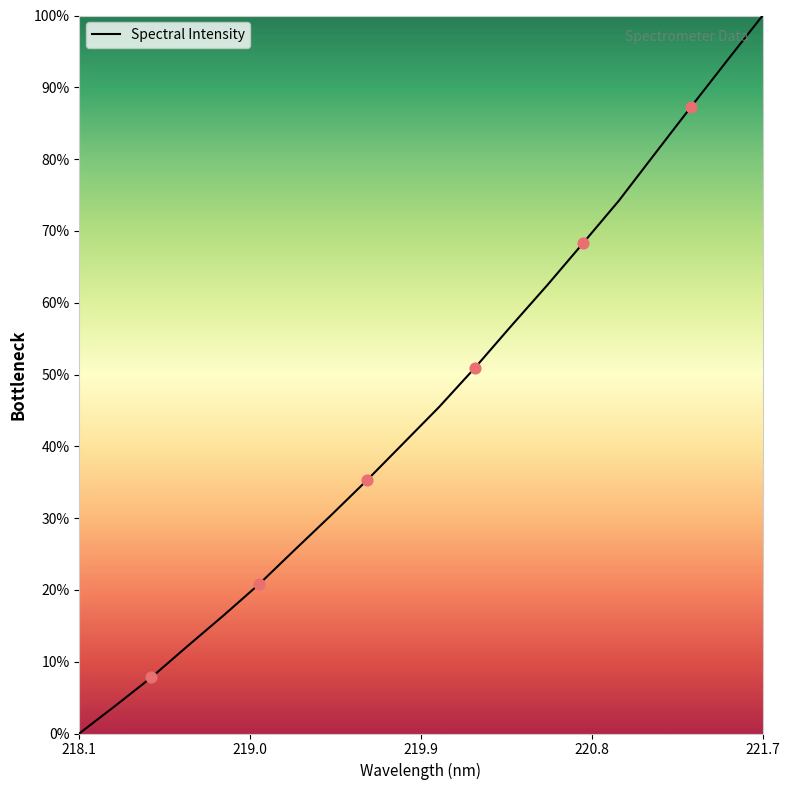

What is the difference between the maximum and minimum values?

100.0